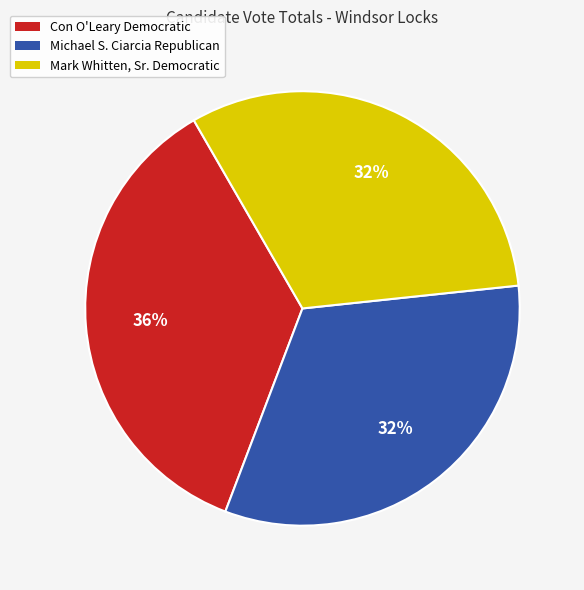

To the nearest percent, what is the average slice percentage?

33%